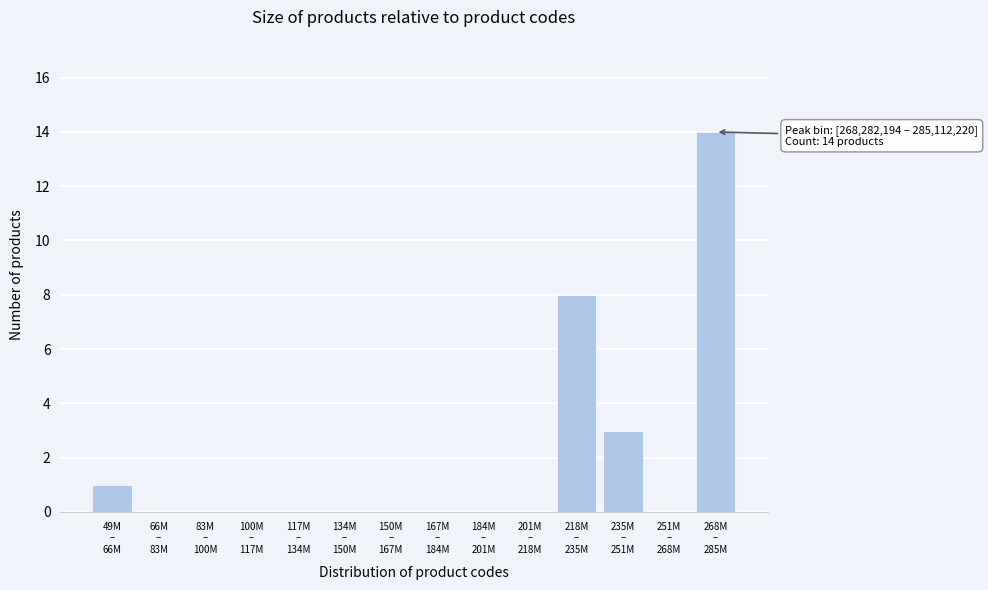

What is the sum of all values?

26